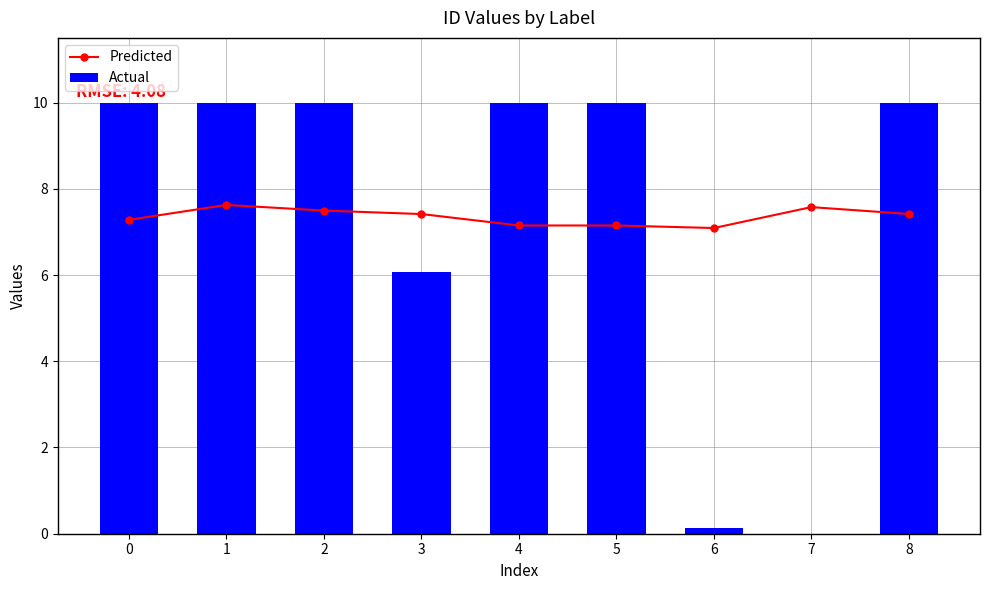

List the series in order of their peak value, lowest first.

Predicted, Actual